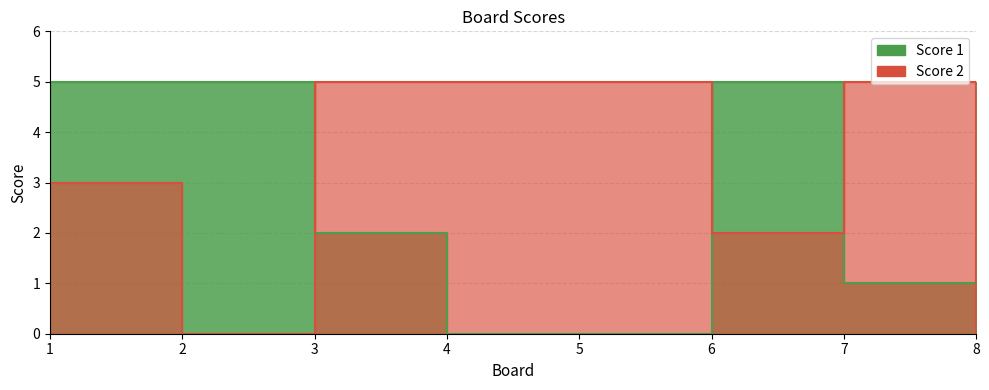

Reading right to left, transcribe all the data shown in this chart.

Score 1: 8=5	7=1	6=5	5=0	4=0	3=2	2=5	1=5
Score 2: 8=0	7=5	6=2	5=5	4=5	3=5	2=0	1=3